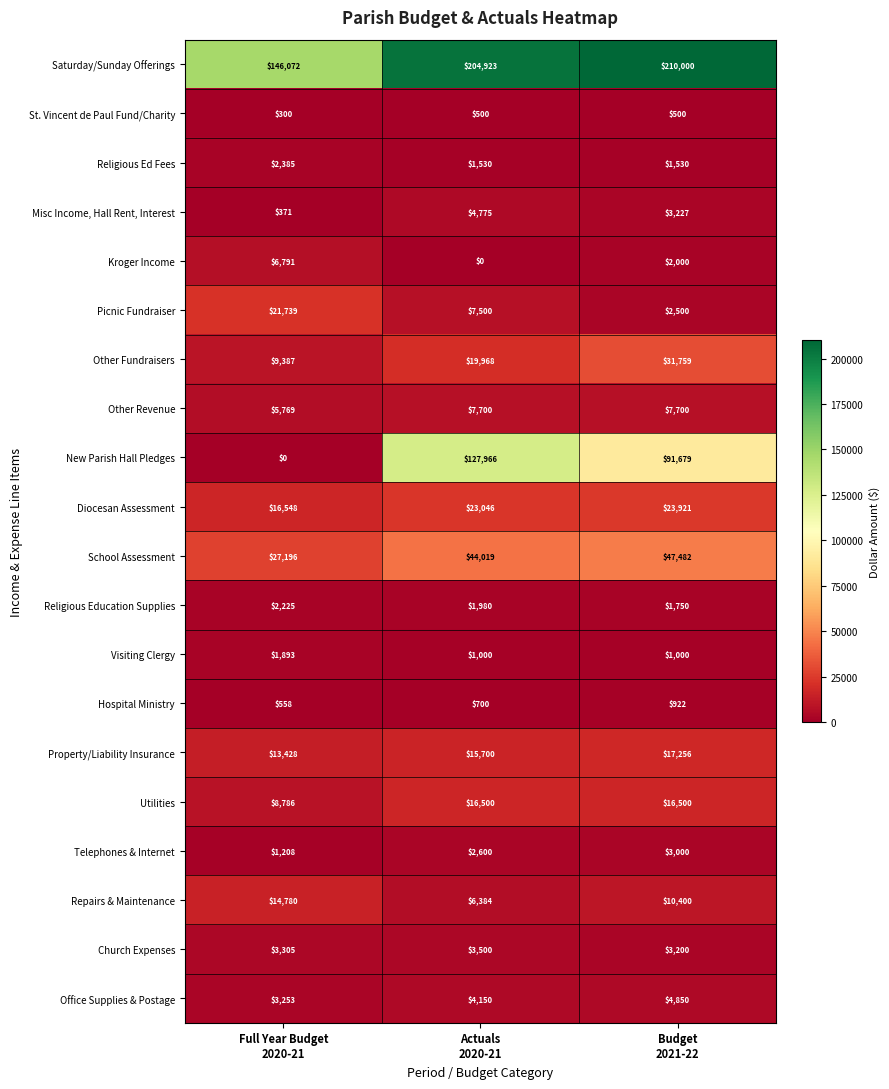

Which category has the highest value across all series?

Budget
2021-22